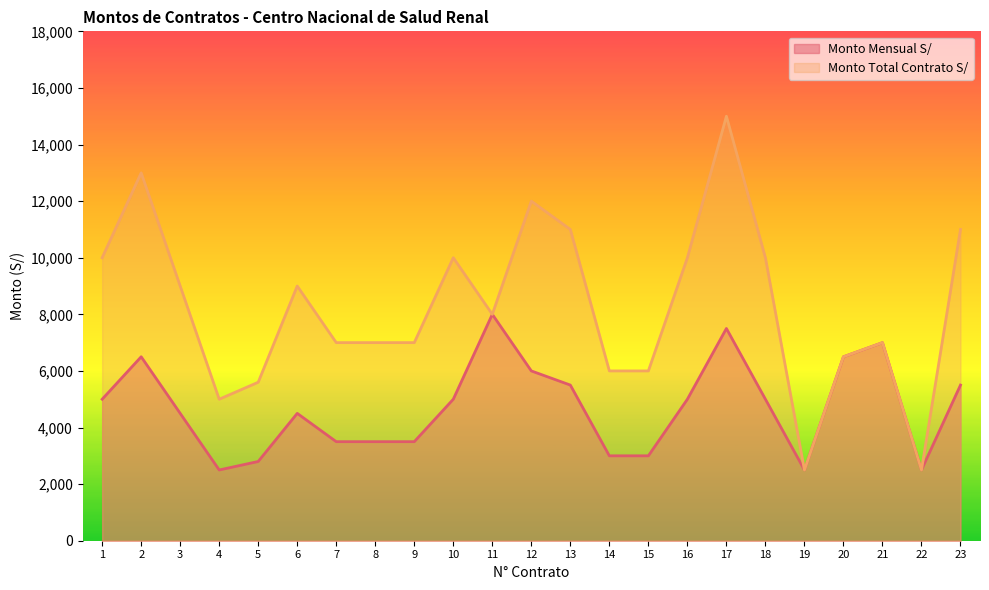

Which series changed the most between 3 and 18?

Monto Total Contrato S/